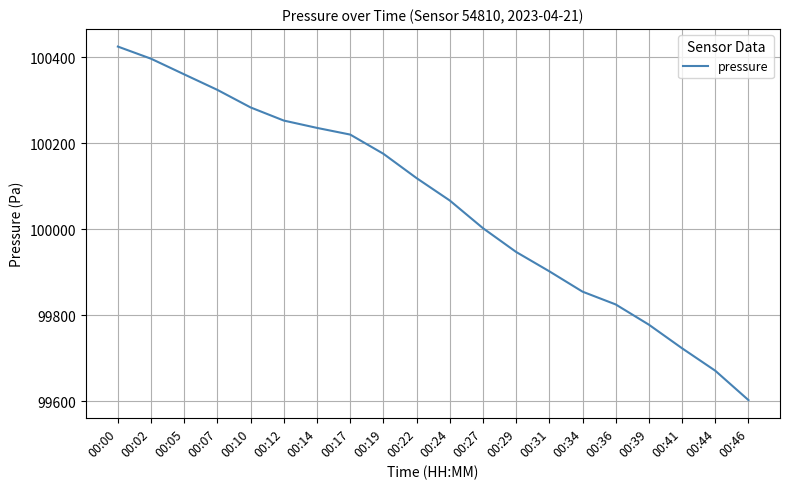

Where is the data nearest to the value 100013?

00:27